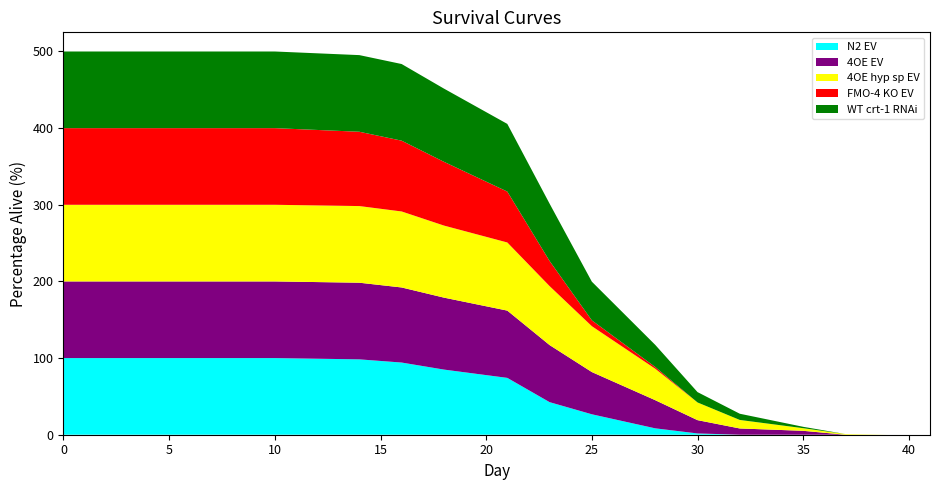

Reading left to right, extract all data points from this chart.

N2 EV: 0=100.0	5=100.0	7=100.0	10=100.0	14=98.3	16=94.2	18=85.0	21=74.2	23=42.5	25=26.7	28=8.3	30=1.7	32=0.0	35=0.0	37=0.0	39=0.0	41=0.0
4OE EV: 0=100.0	5=100.0	7=100.0	10=100.0	14=100.0	16=98.0	18=93.9	21=87.8	23=74.5	25=55.1	28=36.7	30=17.4	32=8.2	35=5.1	37=0.0	39=0.0	41=0.0
4OE hyp sp EV: 0=100.0	5=100.0	7=100.0	10=100.0	14=100.0	16=99.2	18=94.0	21=88.9	23=76.9	25=59.8	28=41.0	30=23.1	32=11.1	35=3.4	37=0.8	39=0.0	41=0.0
FMO-4 KO EV: 0=100.0	5=100.0	7=100.0	10=100.0	14=97.0	16=92.4	18=83.2	21=66.4	23=32.8	25=7.6	28=2.3	30=0.0	32=0.0	35=0.0	37=0.0	39=0.0	41=0.0
WT crt-1 RNAi: 0=100.0	5=100.0	7=100.0	10=100.0	14=100.0	16=100.0	18=95.5	21=88.3	23=74.8	25=50.5	28=28.8	30=13.5	32=8.1	35=1.8	37=0.0	39=0.0	41=0.0